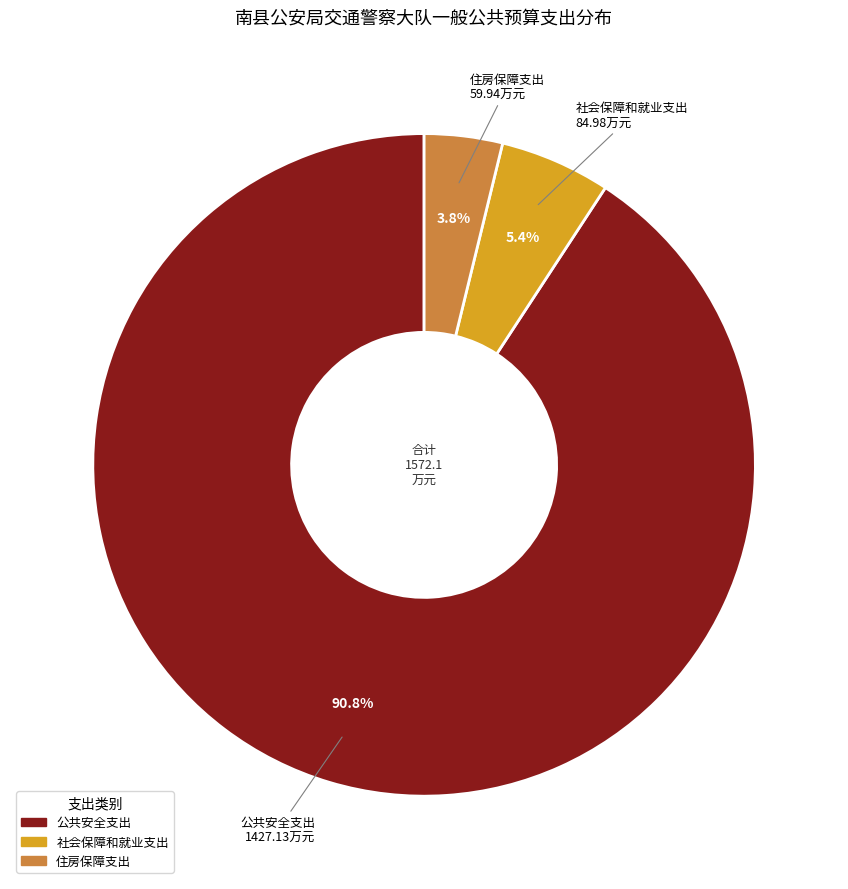

Which has a higher value, 社会保障和就业支出 or 公共安全支出?

公共安全支出